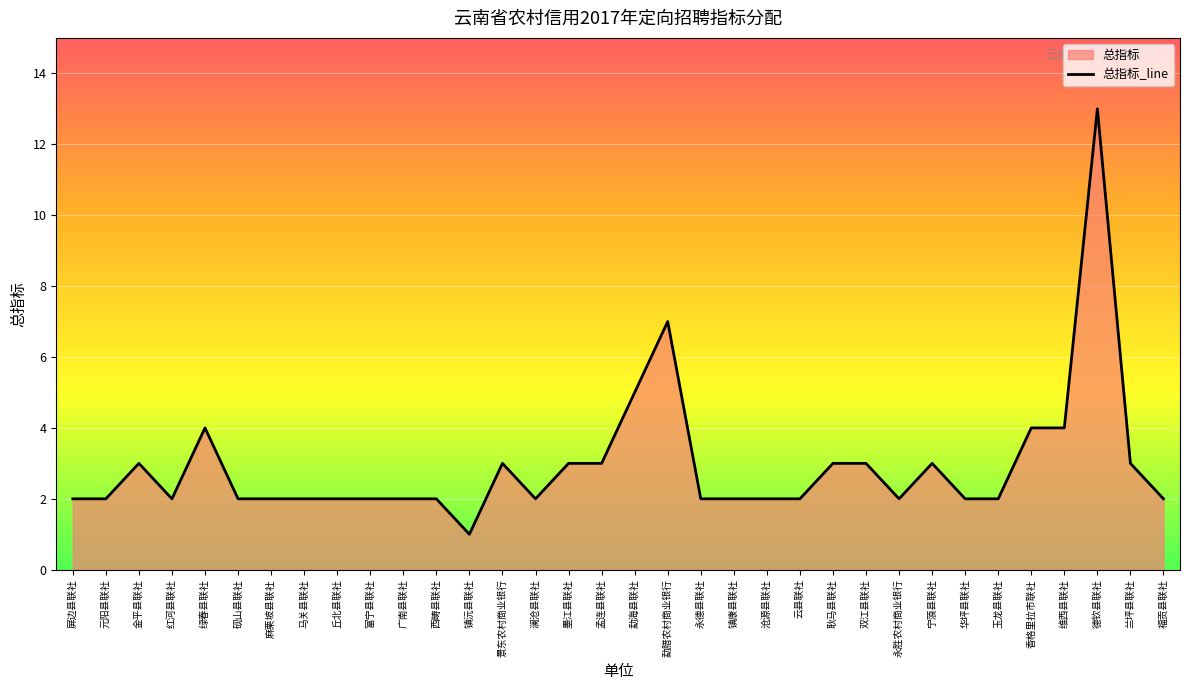

At which category does the chart reach its minimum across all series?

镇沅县联社